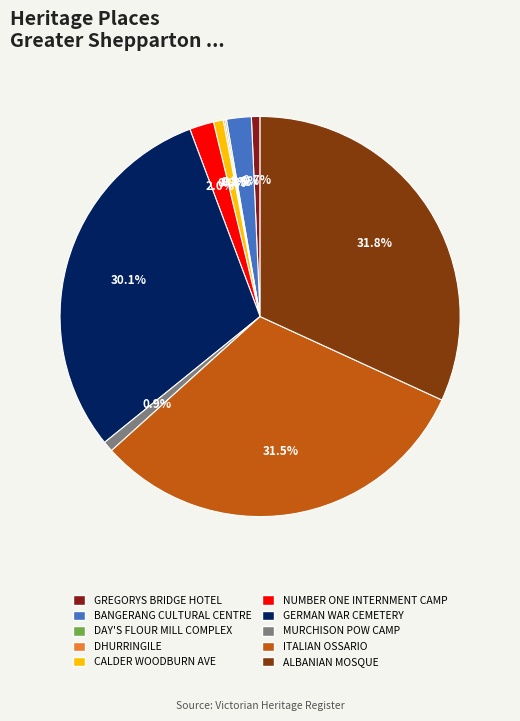

To the nearest percent, what portion does ITALIAN OSSARIO represent?

31%